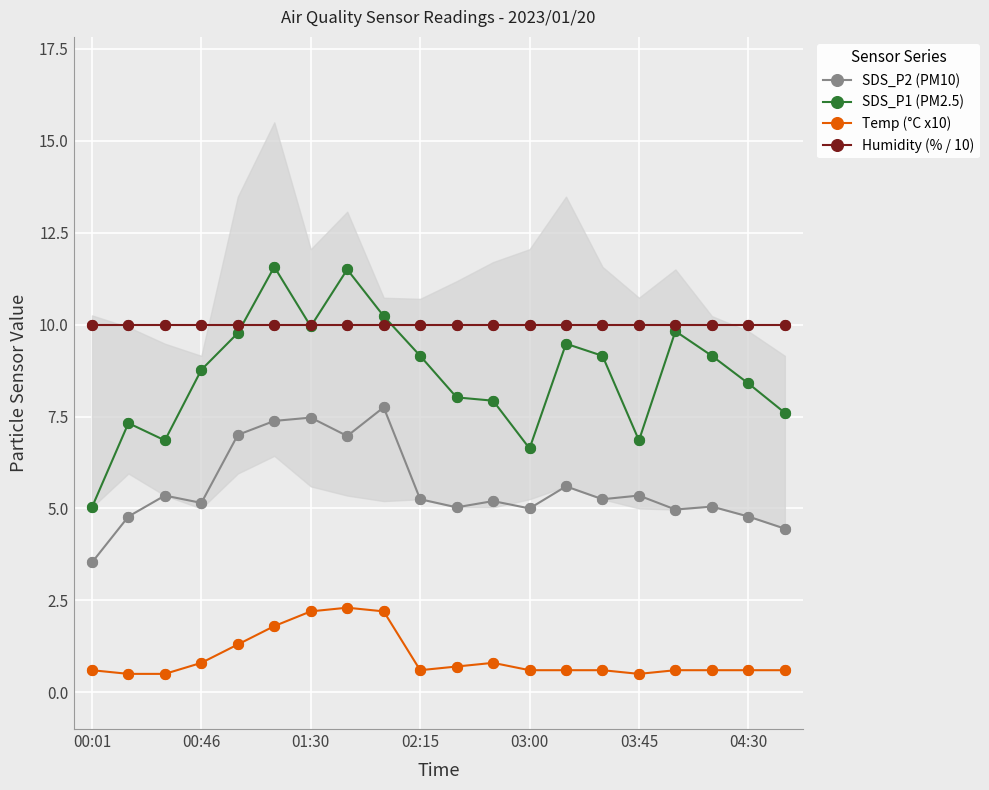

What are all the series names shown in the legend?

SDS_P2 (PM10), SDS_P1 (PM2.5), Temp (°C x10), Humidity (% / 10)